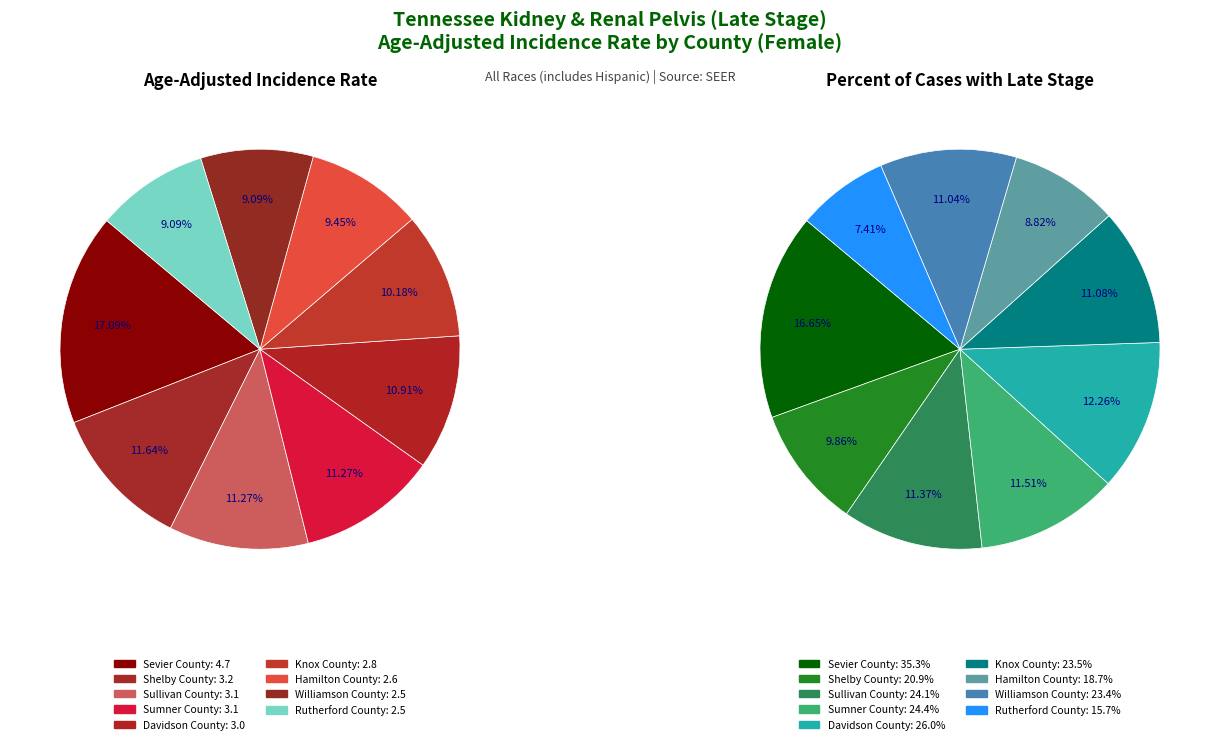

To the nearest percent, what portion does Sullivan County represent?

11%